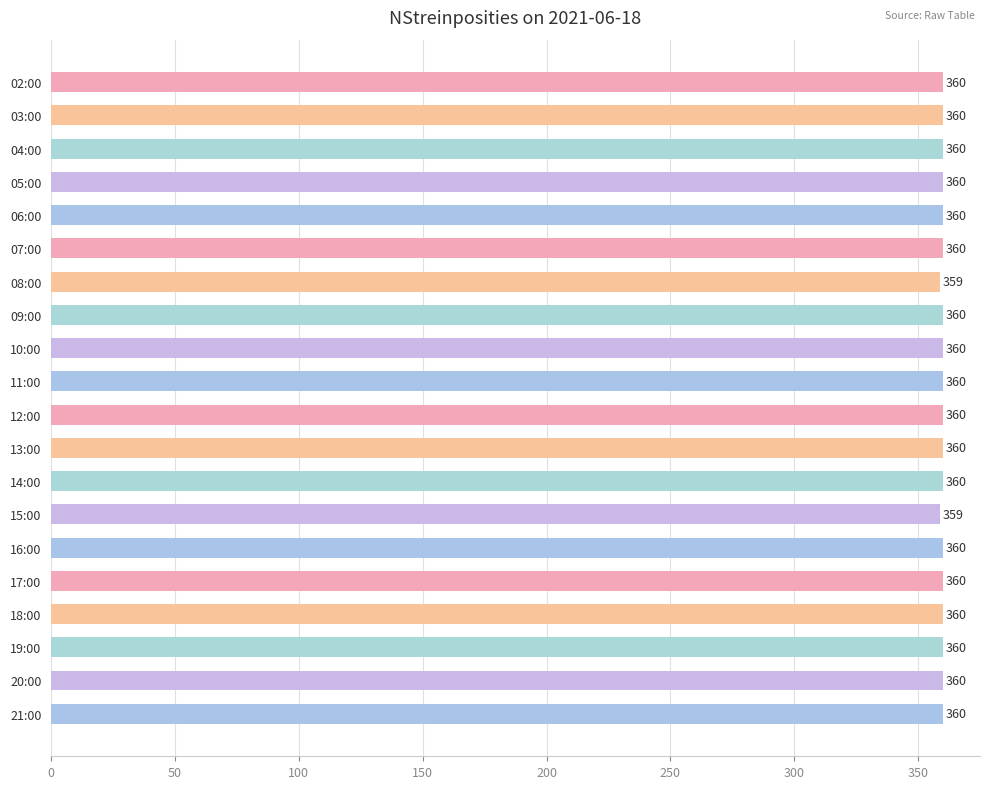

True or false: the data shows 213 at 13:00.

False